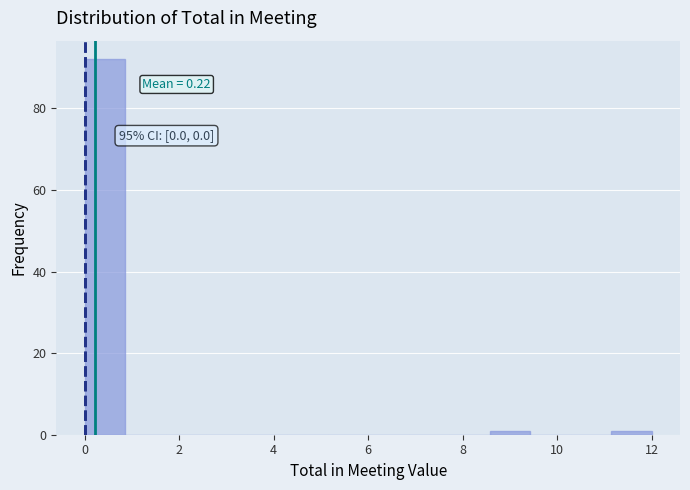

Over which range of the x-axis is the bar tallest?

0.0 to 0.8